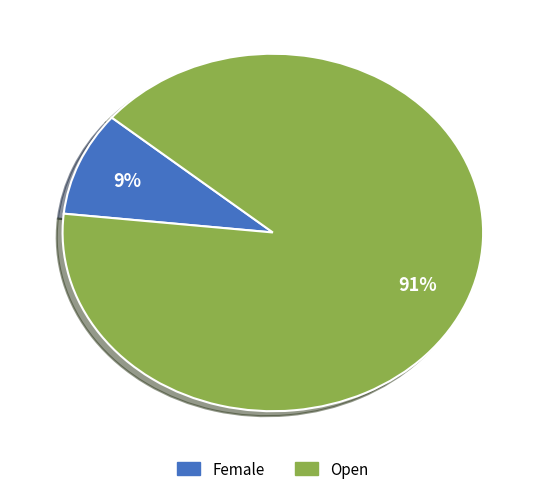

To the nearest percent, what is the average slice percentage?

50%